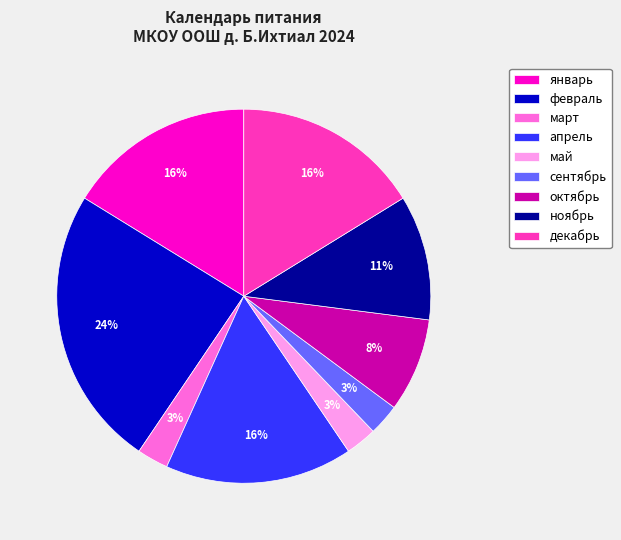

To the nearest percent, what is the combined percentage of январь and апрель?

32%